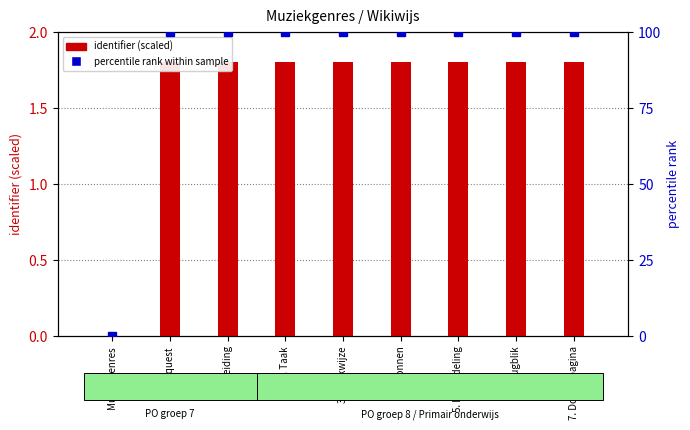

The percentile rank within sample series shows 100.0 at 5. Beoordeling. True or false?

True